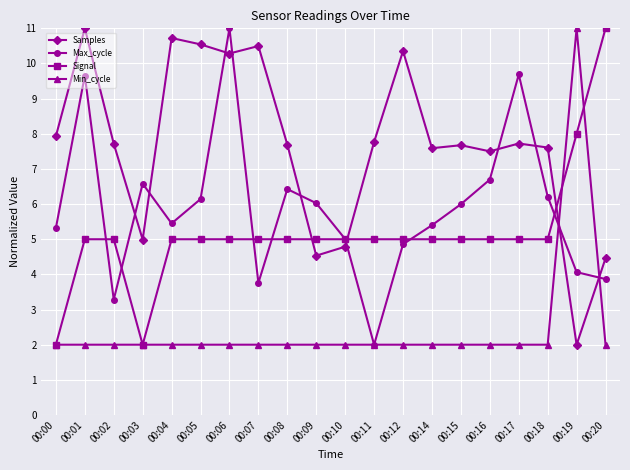

The Samples series shows 3.0 at 00:03. True or false?

False